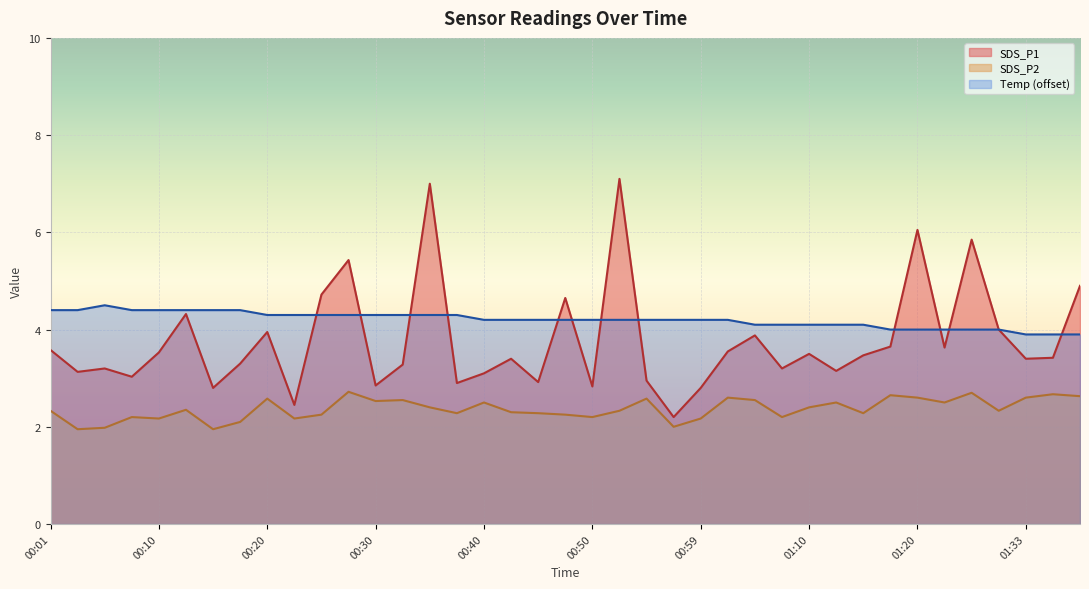

How many interior local valleys does the SDS_P2 series have?

12